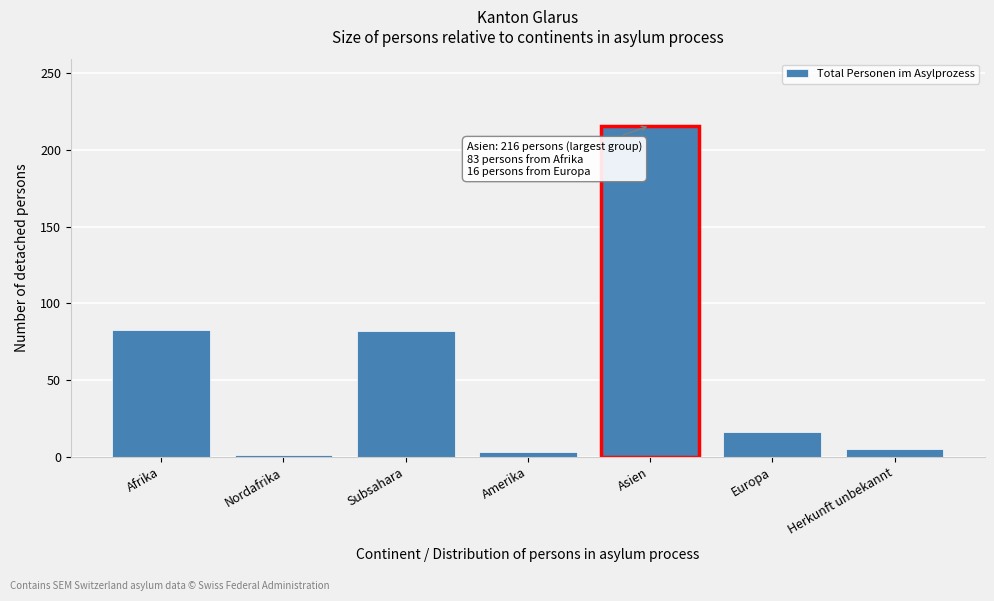

Is it true that the value at Afrika is 32?

False